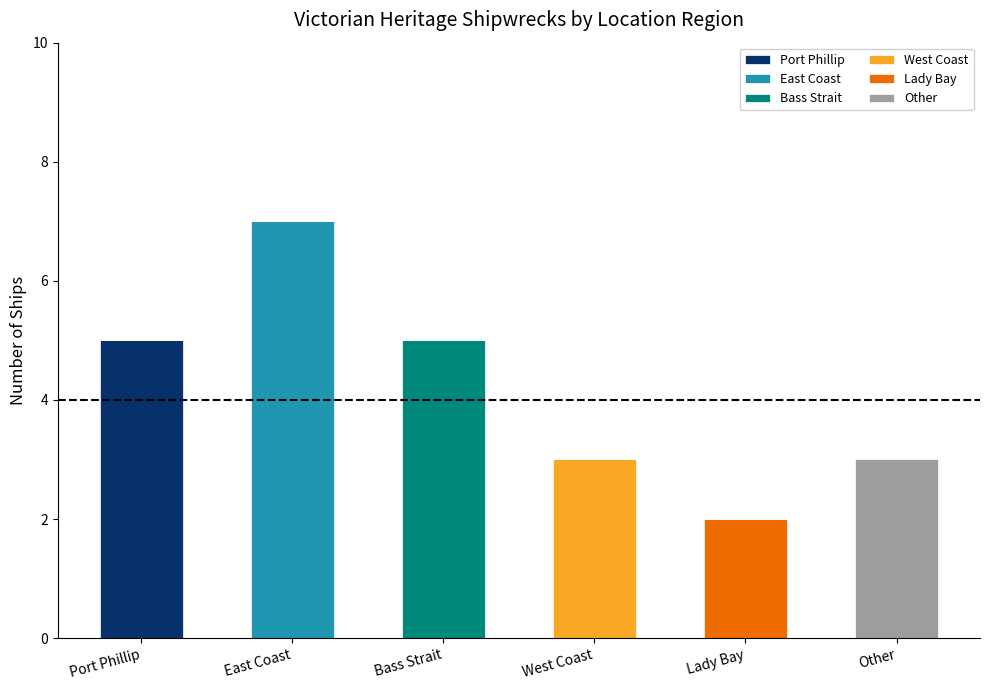

Which category has the highest value in the Port Phillip series?

Port Phillip